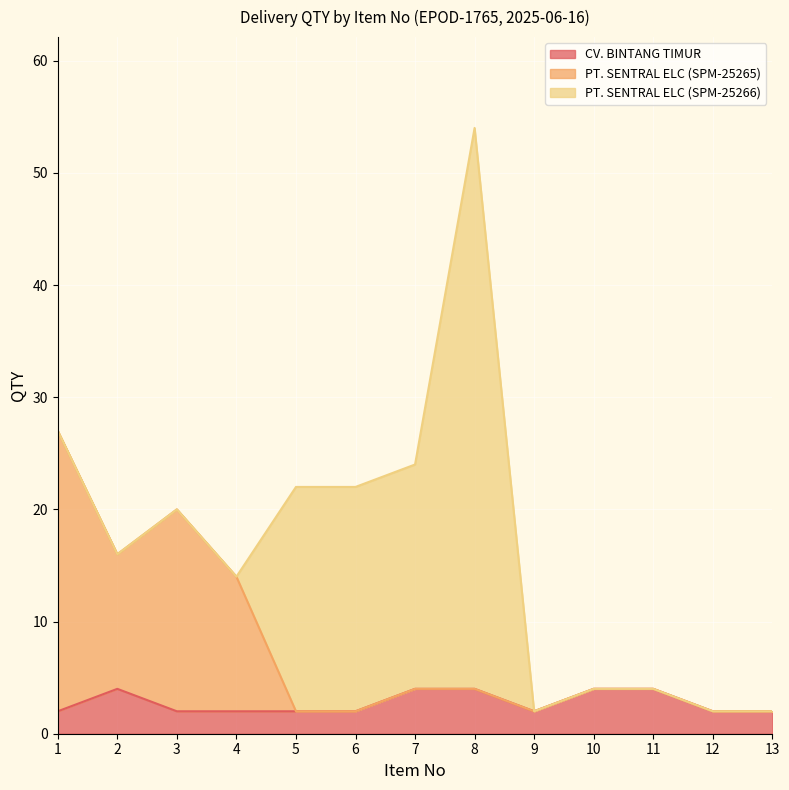

What is the total value across all series at 7?

24